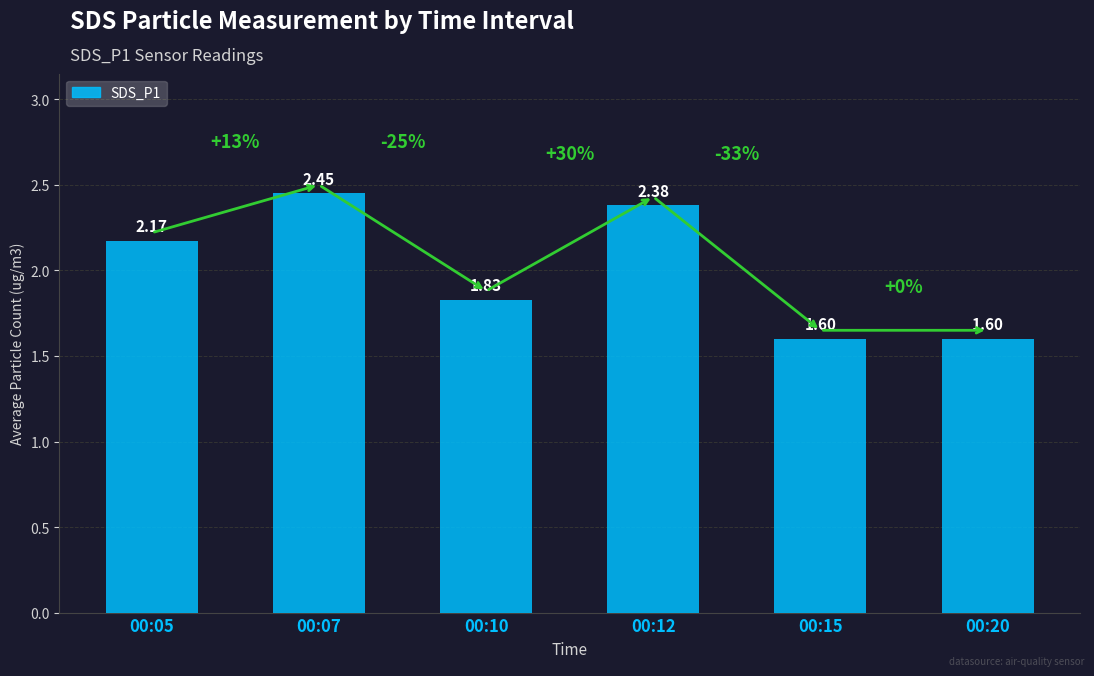

What is the ratio of the value at 00:20 to the value at 00:07?

0.7